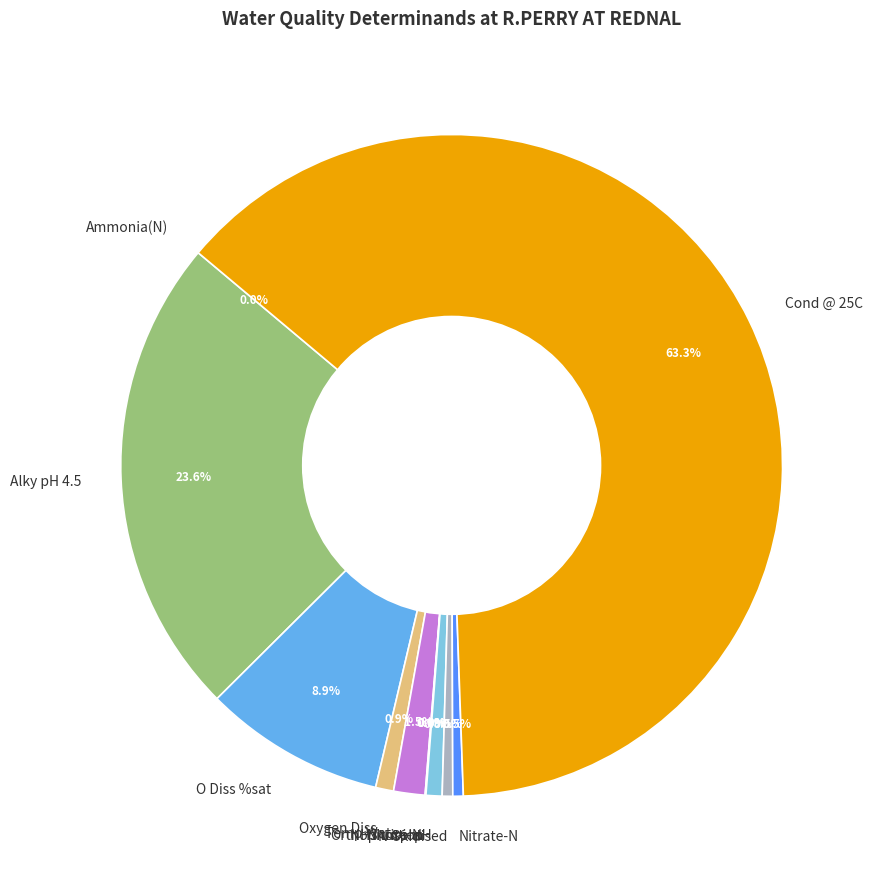

What is the total percentage of Cond @ 25C and Alky pH 4.5?

86.9%